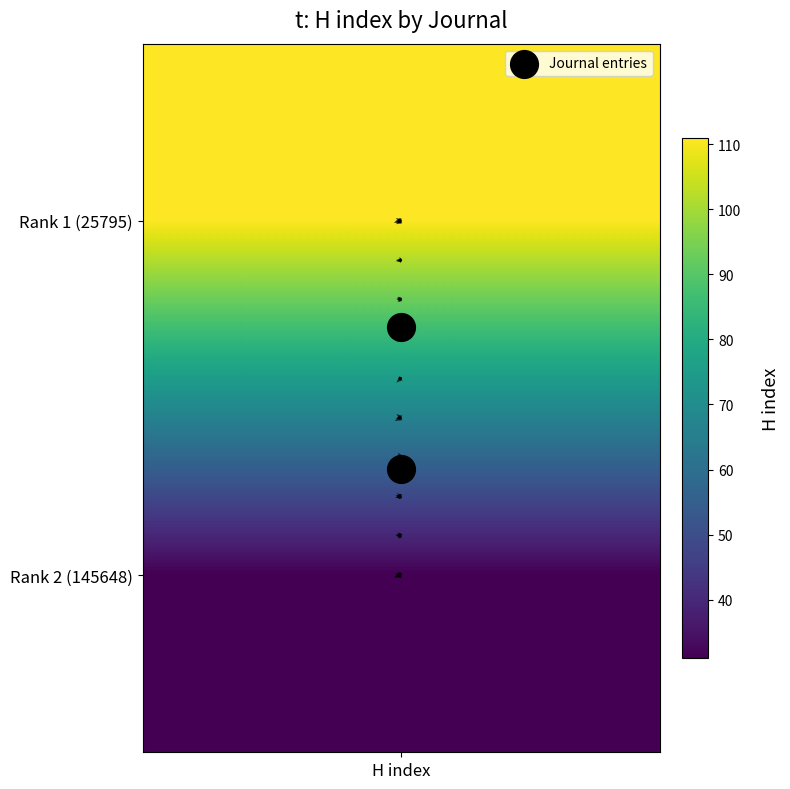

At which label is the value closest to 0?

H index